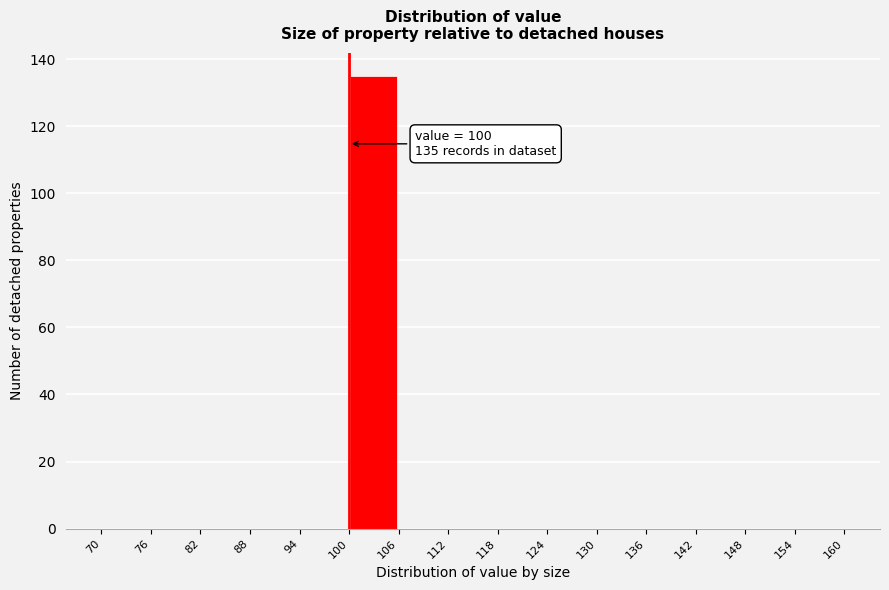

Which range on the x-axis has the tallest bar?

100 to 106